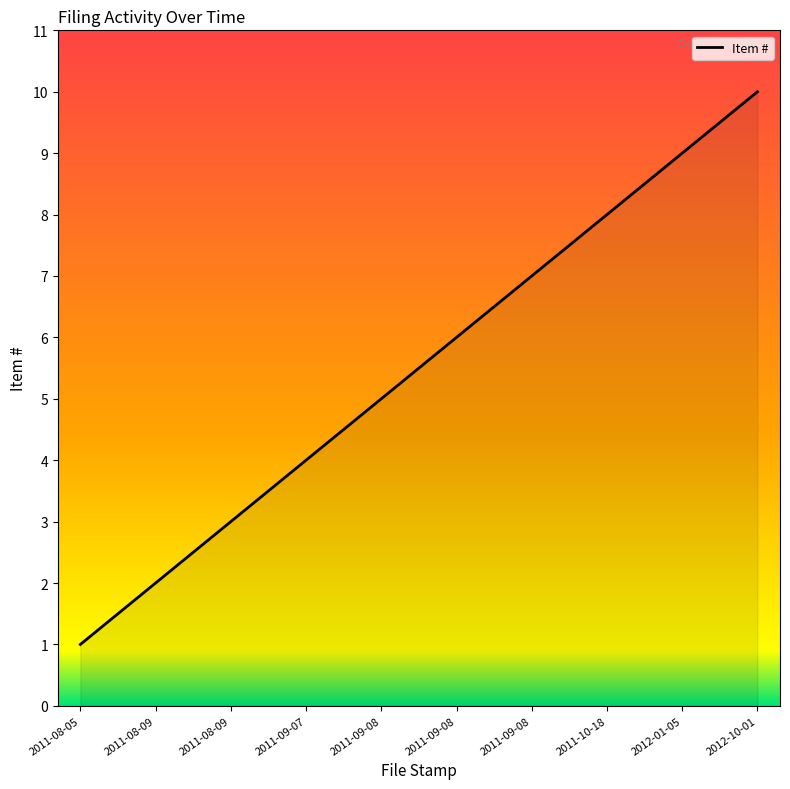

How many lines are shown in the chart?

1